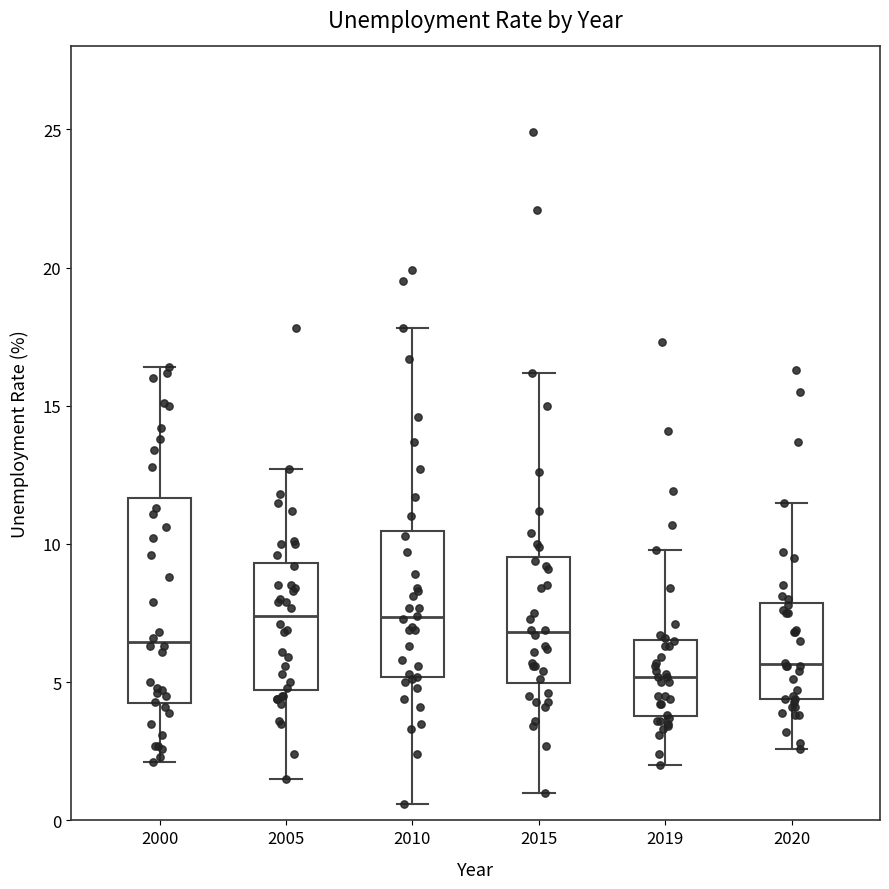

Where does the lower whisker of the box at x = 2015 end on the y-axis? The values are not printed on the chart, so give them approximately, as read against the axis.

1.0